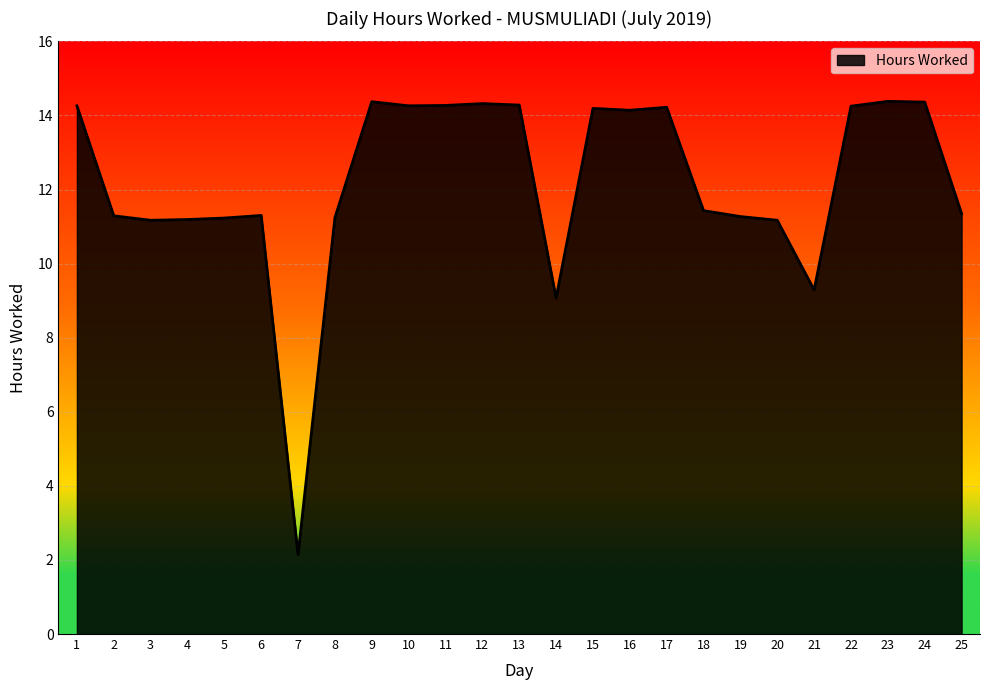

What is the ratio of the value at 11 to the value at 8?

1.3